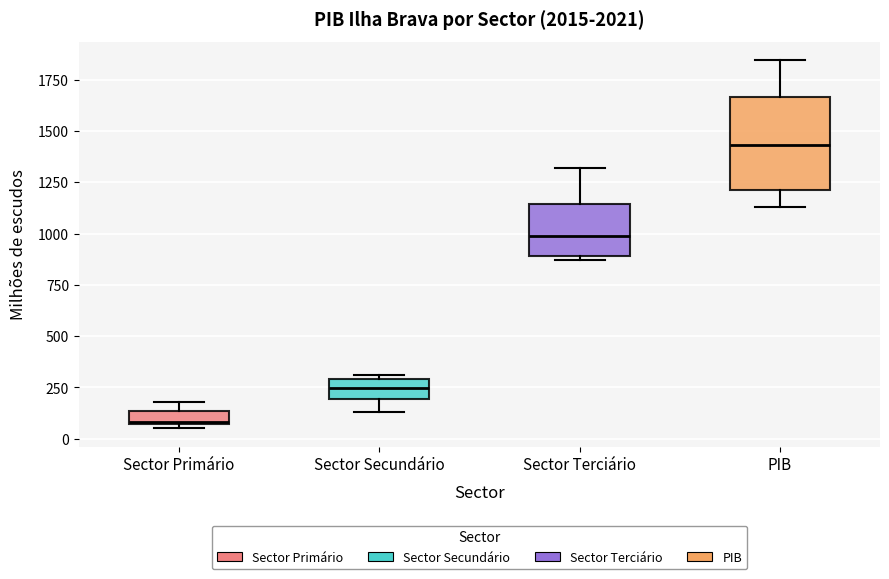

Which box has the highest median line?

PIB